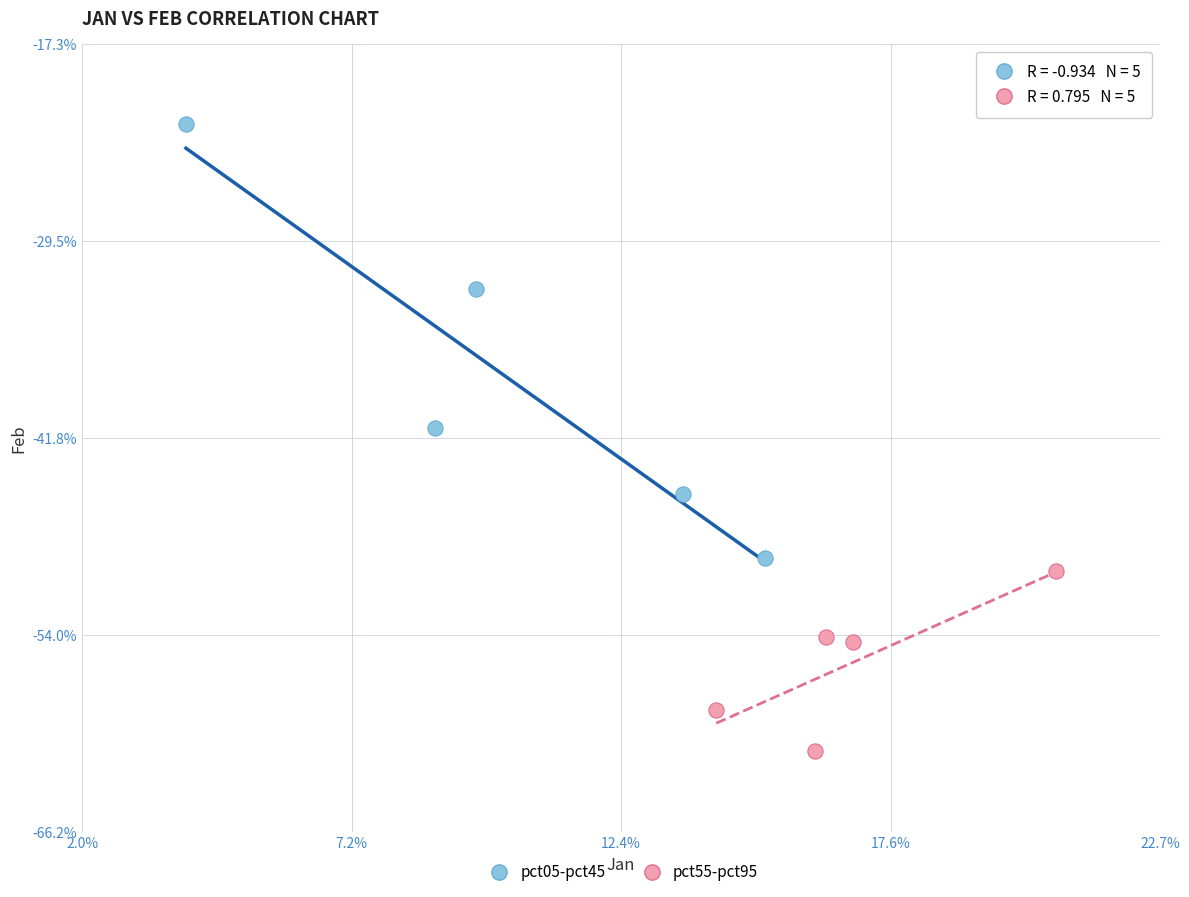

Which series contains the lowest Y value?

pct55-pct95